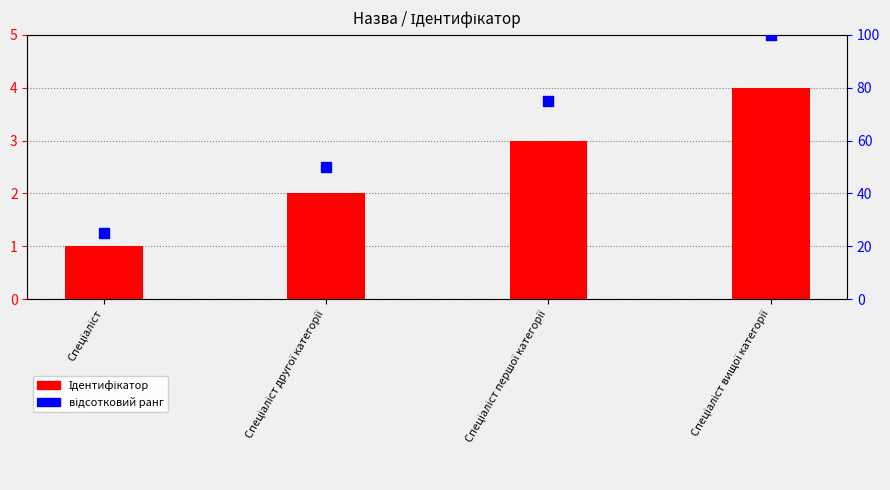

What is the total value across all series at Спеціаліст?

26